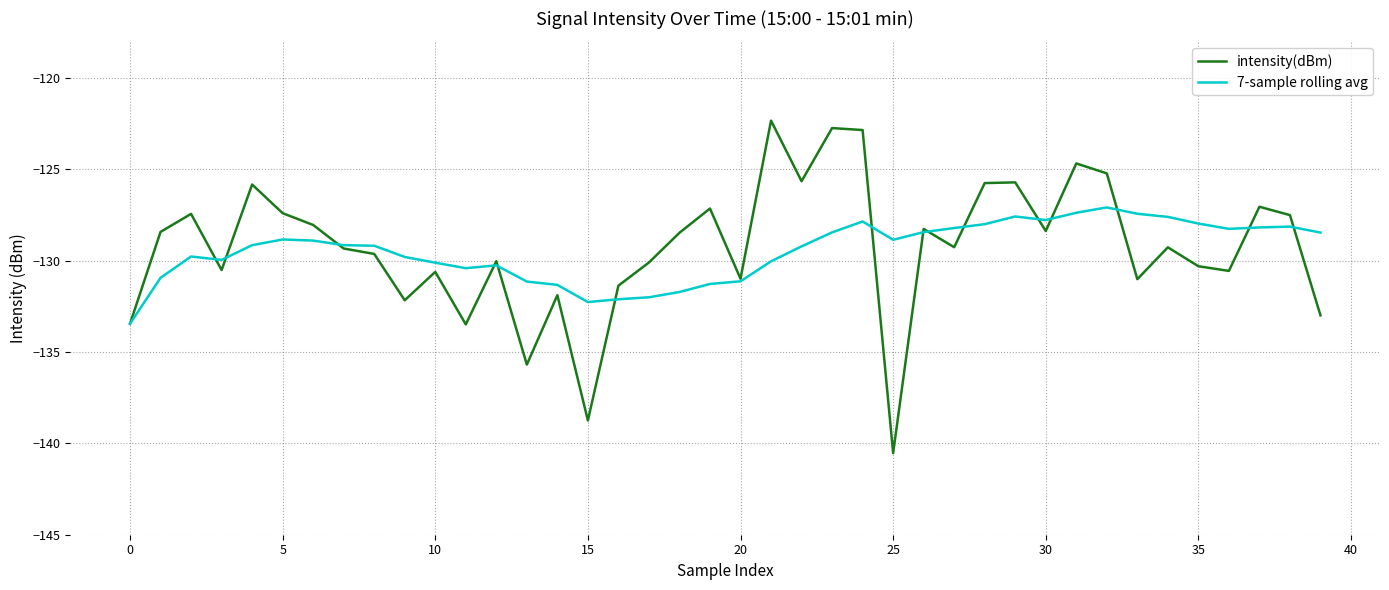

Rank the series by their maximum value, from highest to lowest.

intensity(dBm), 7-sample rolling avg